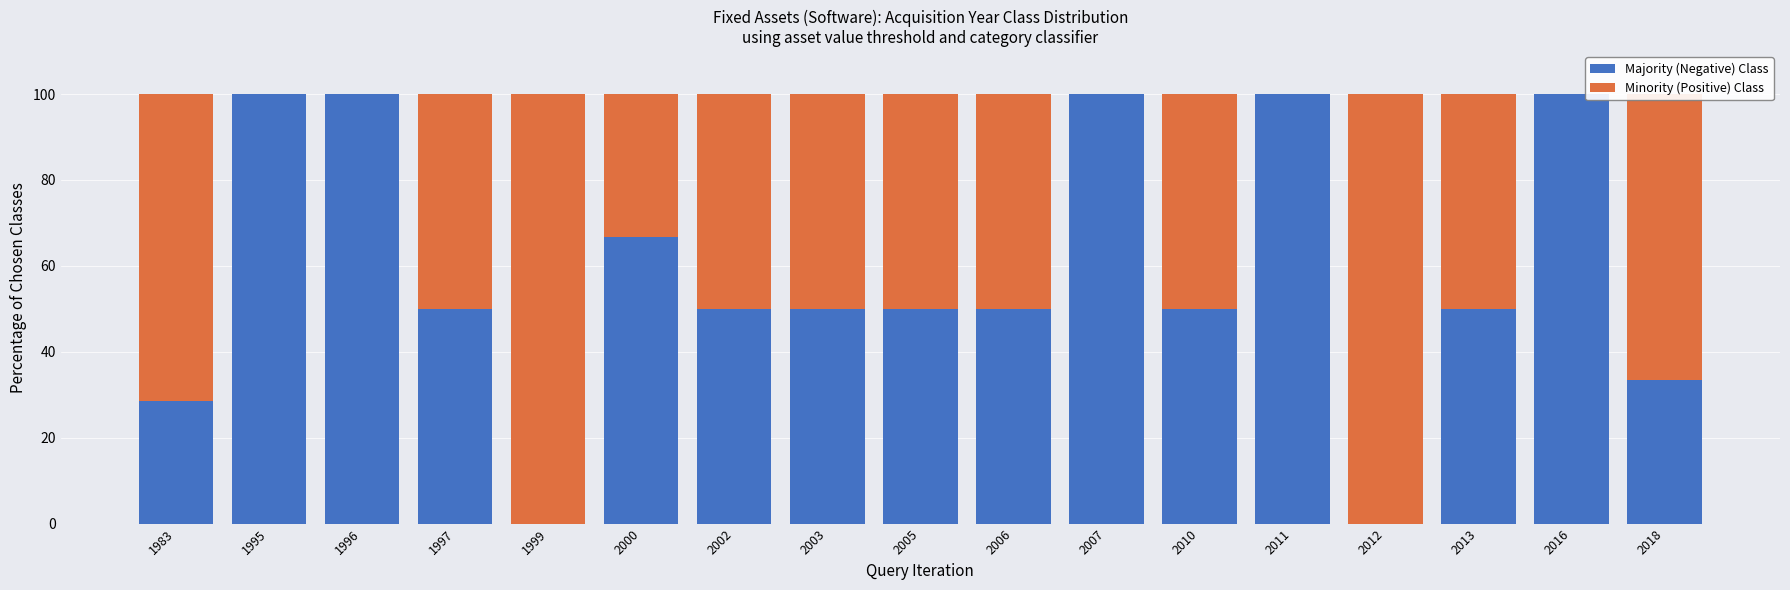

What is the total value across all series at 1995?

100.0